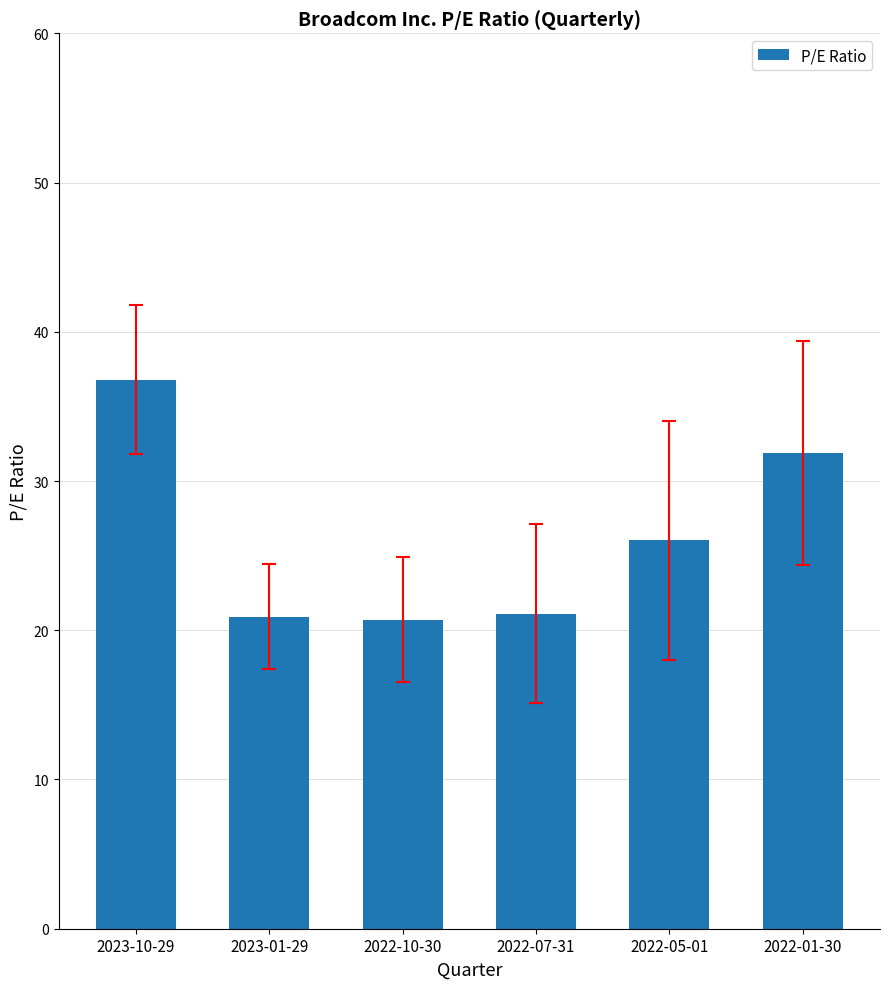

Between 2023-10-29 and 2023-01-29, which is larger?

2023-10-29